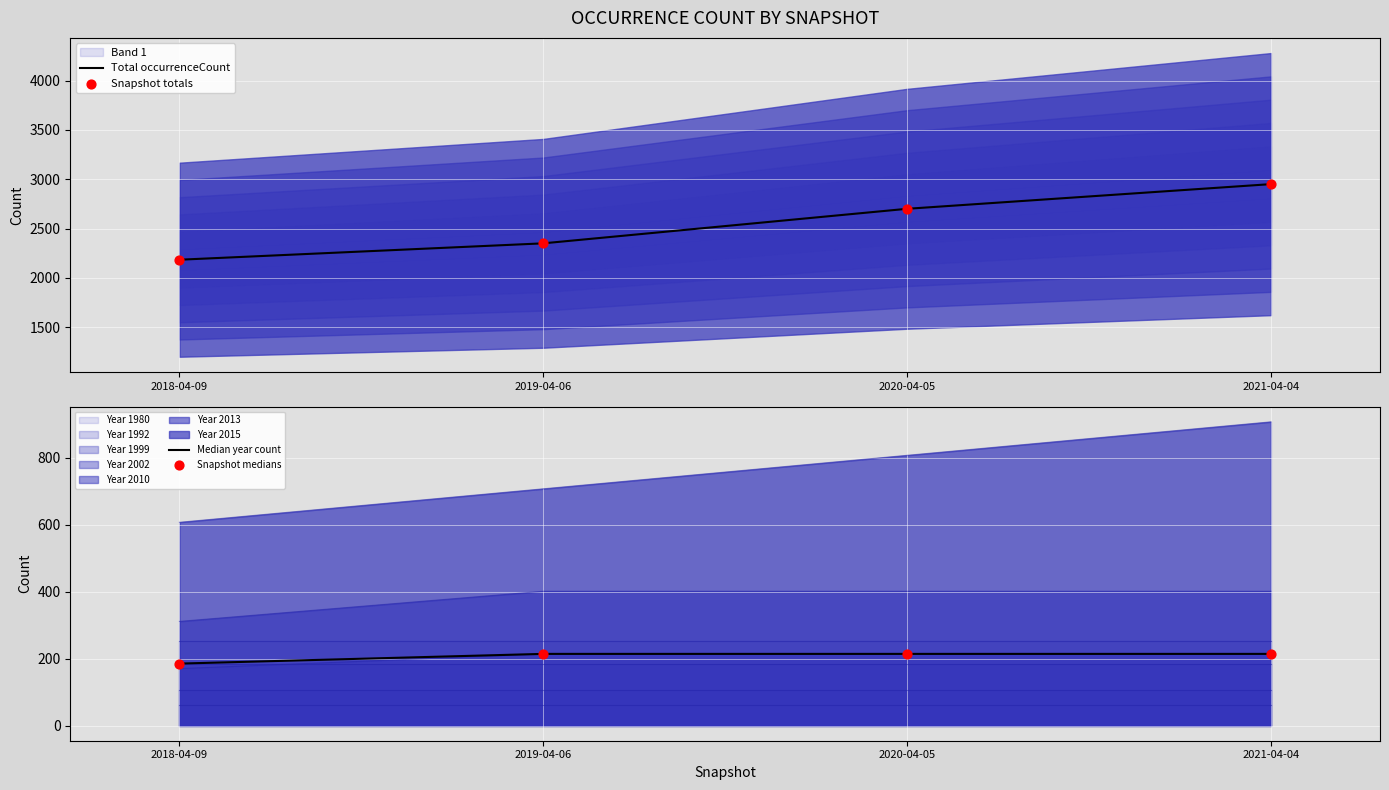

Which category has the highest value in the Total occurrenceCount series?

2021-04-04